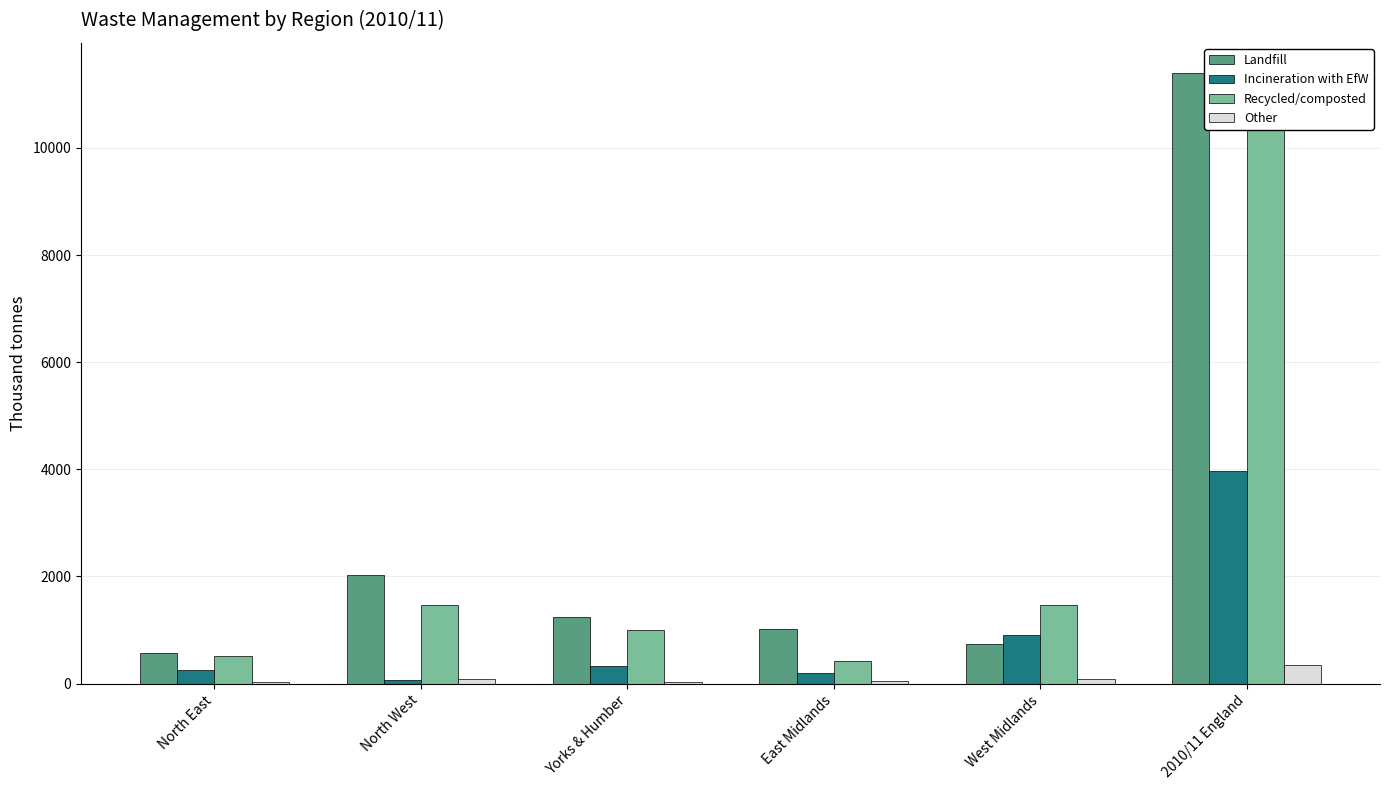

Count the number of categories in the chart.

6